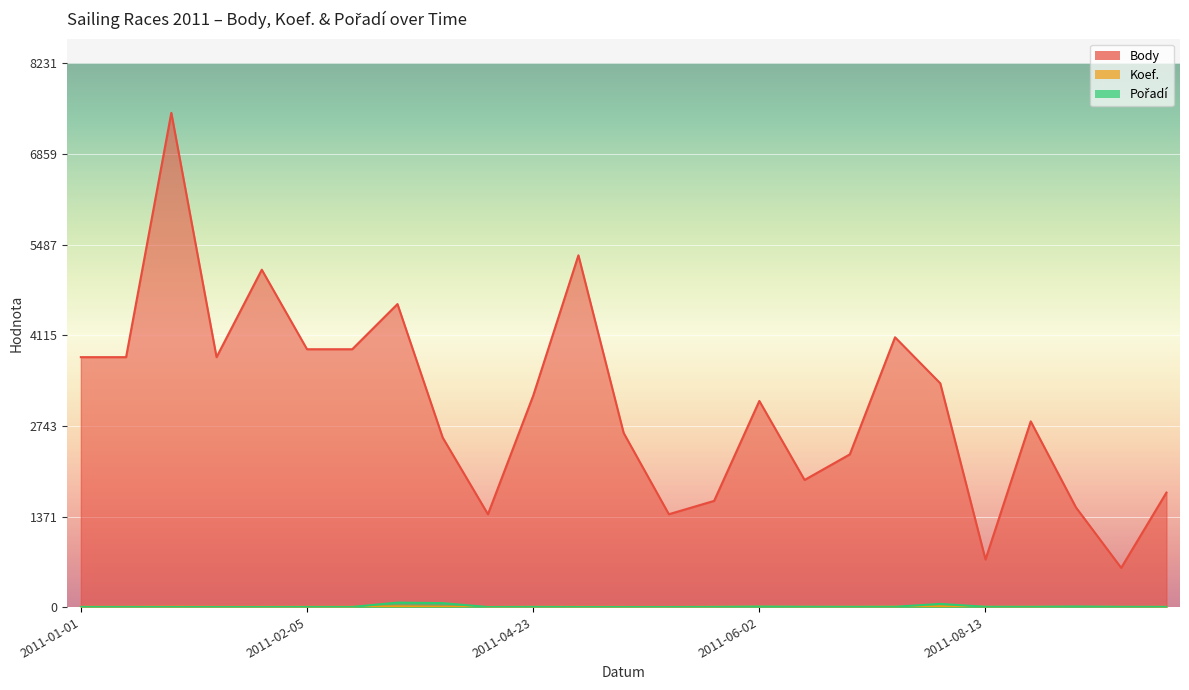

What is the maximum value shown in the chart?

7483